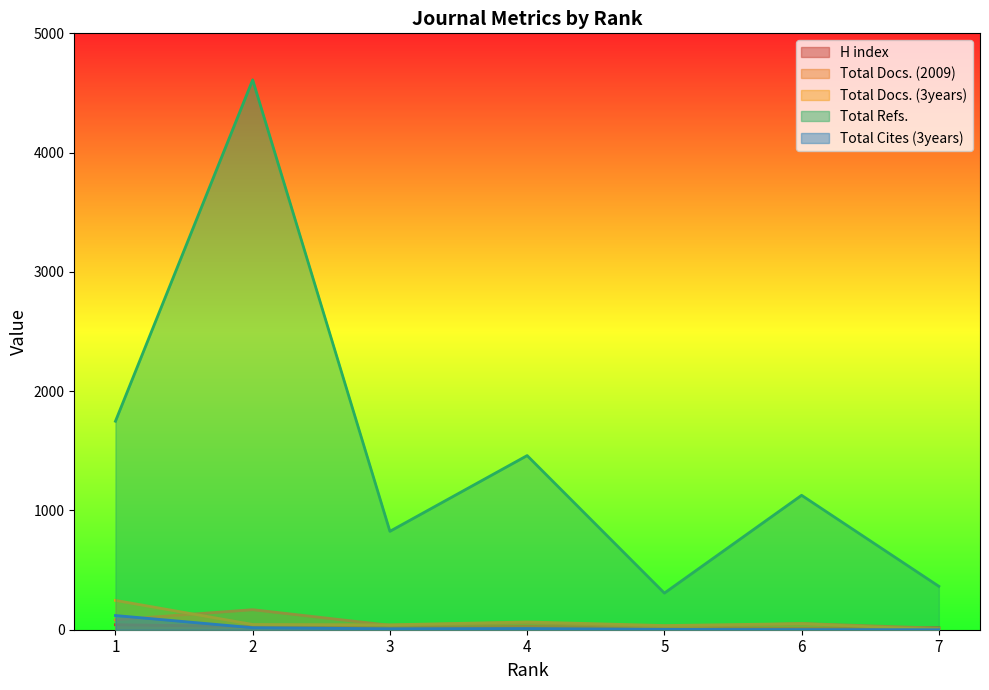

At how many categories does at least one series exceed 4150?

1